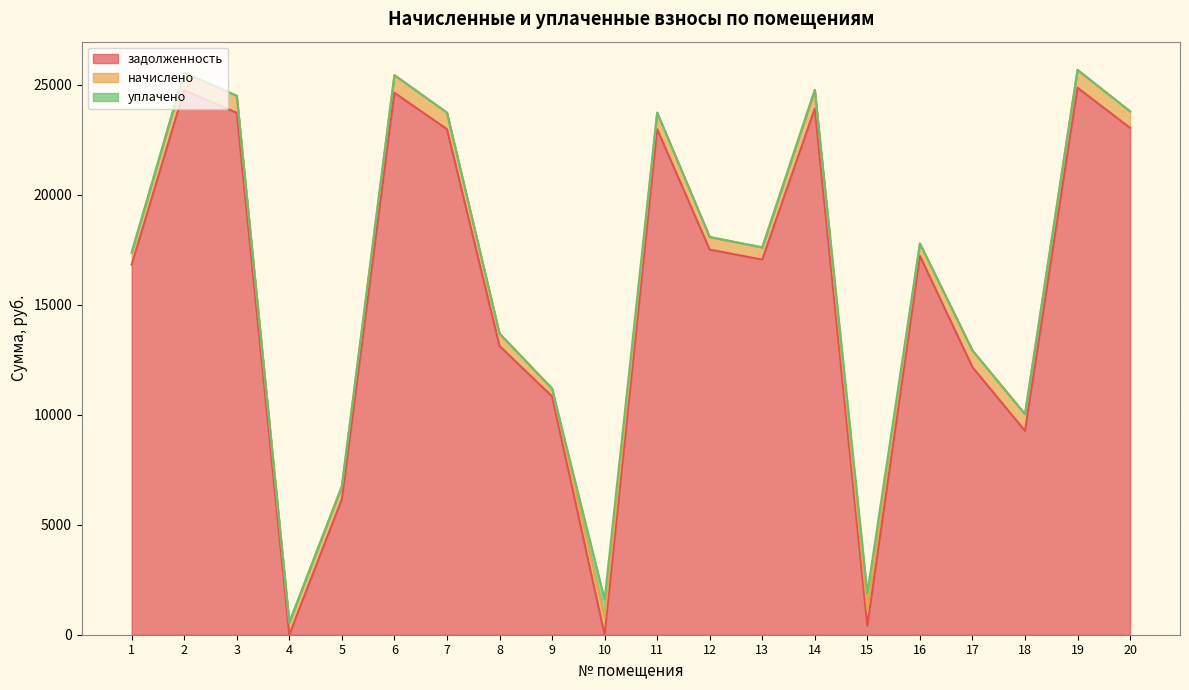

What is the value of the задолженность point at the 17th from the left?

12166.1